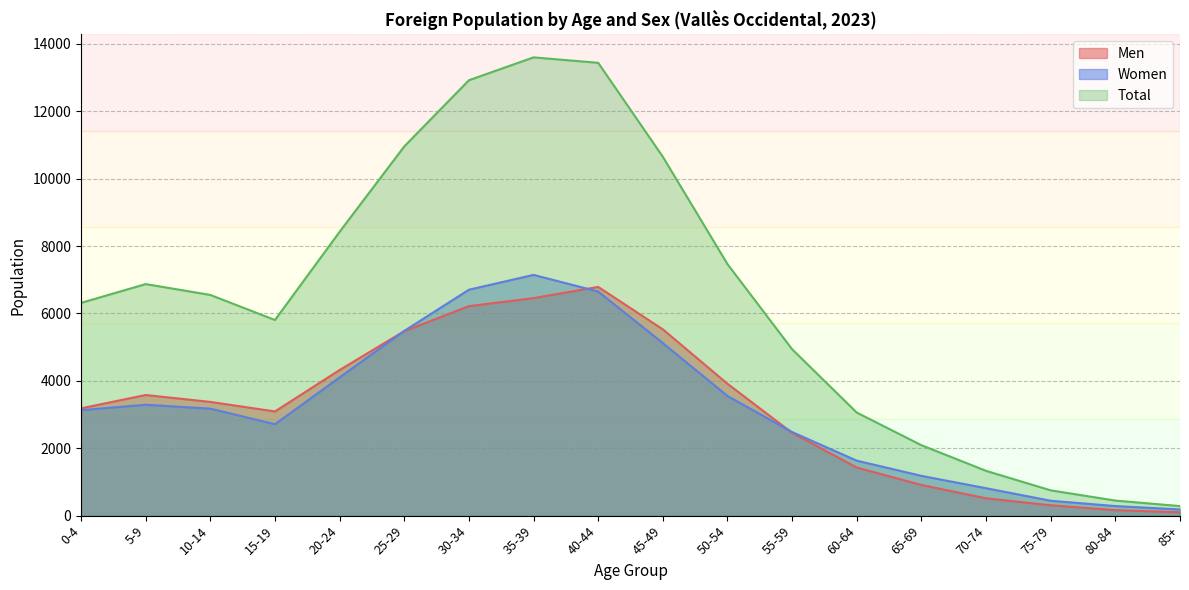

At which category does Men reach its first local valley?

15-19